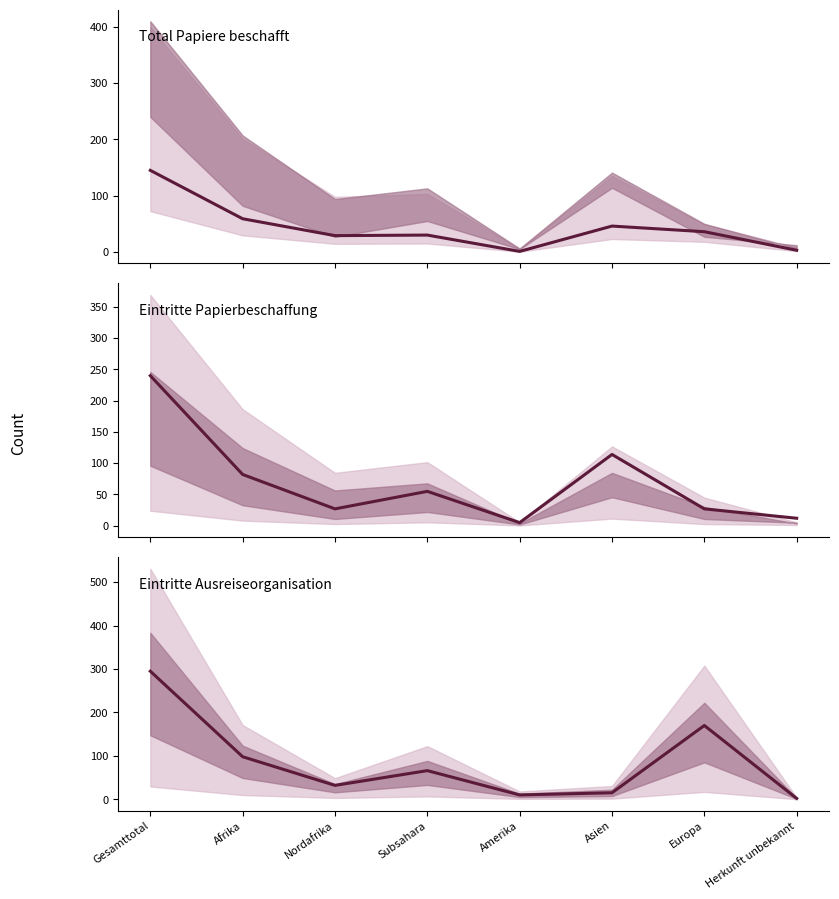

Where is Eintritte Ausreiseorganisation nearest to the value 148?

Europa